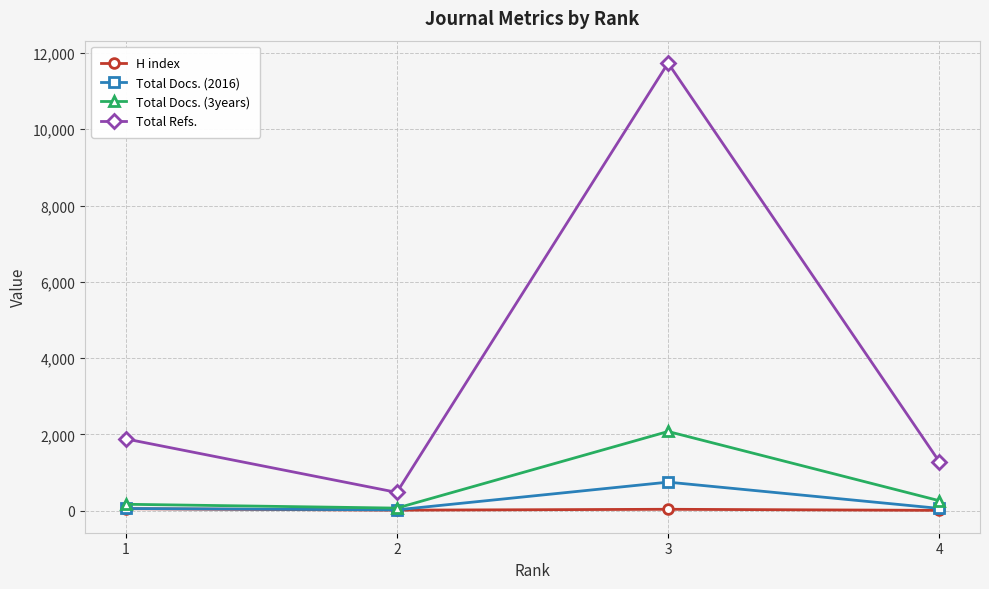

True or false: H index has a value of 51 at 1.

True